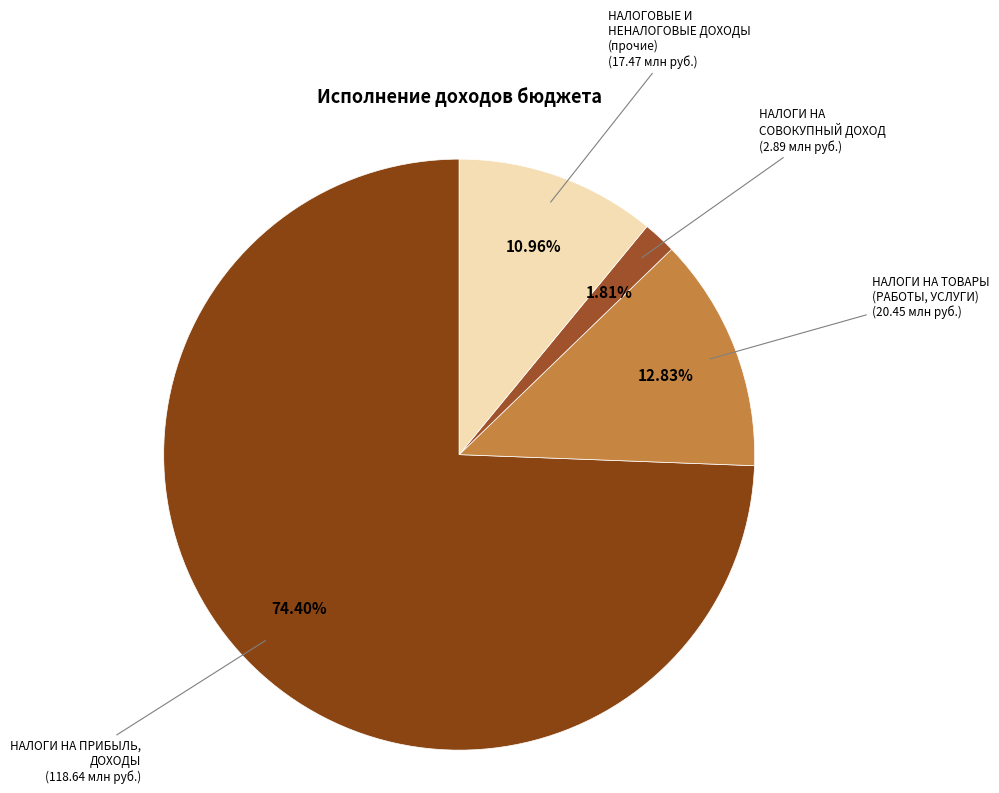

The НАЛОГИ НА ТОВАРЫ (РАБОТЫ, УСЛУГИ) slice represents 1% of the pie. True or false?

False